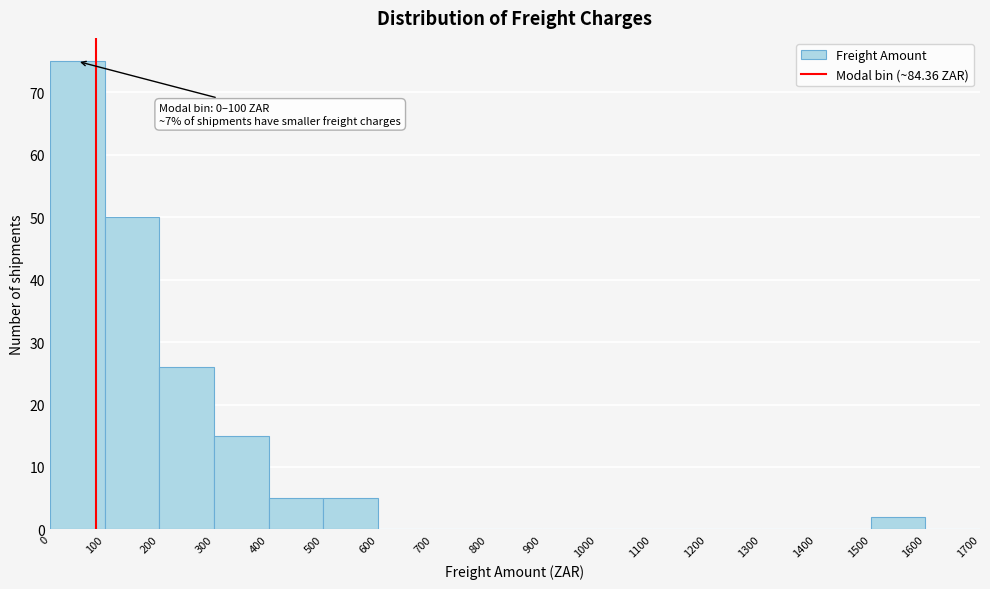

Which range on the x-axis has the tallest bar?

0 to 100